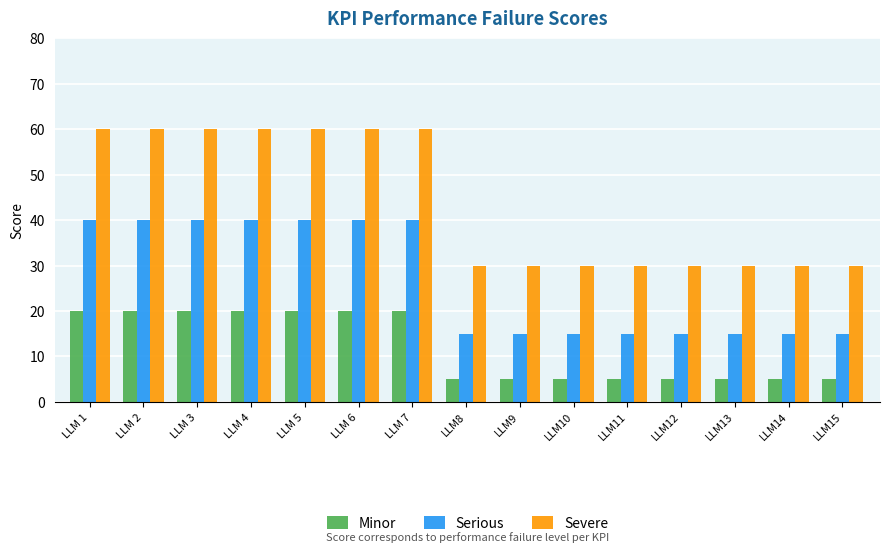

Is the value of Severe at LLM 6 greater than the value of Serious at LLM 7?

Yes